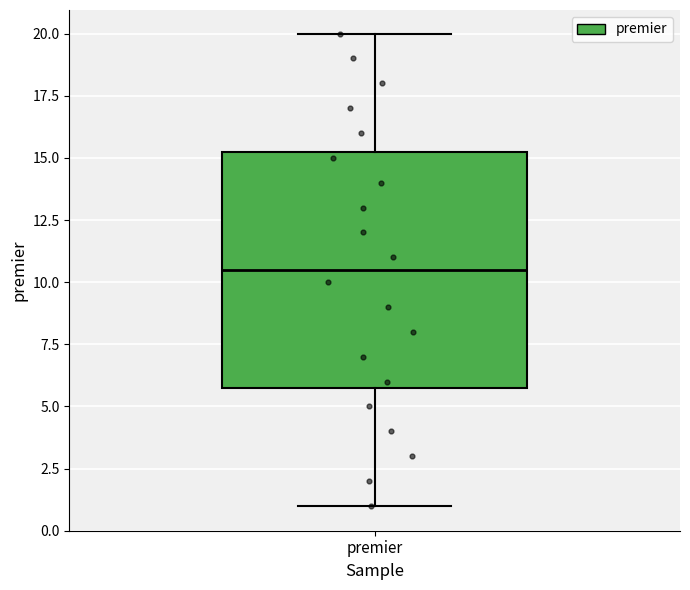

Where does the lower whisker of the box for premier end on the y-axis? The values are not printed on the chart, so give them approximately, as read against the axis.

1.0